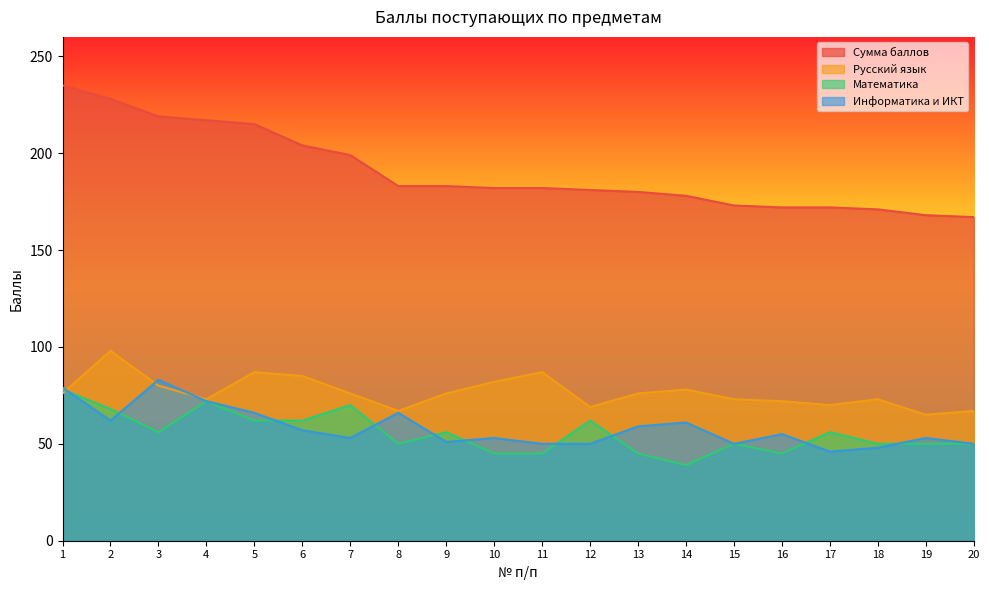

At which category does Русский язык reach its first local peak?

2